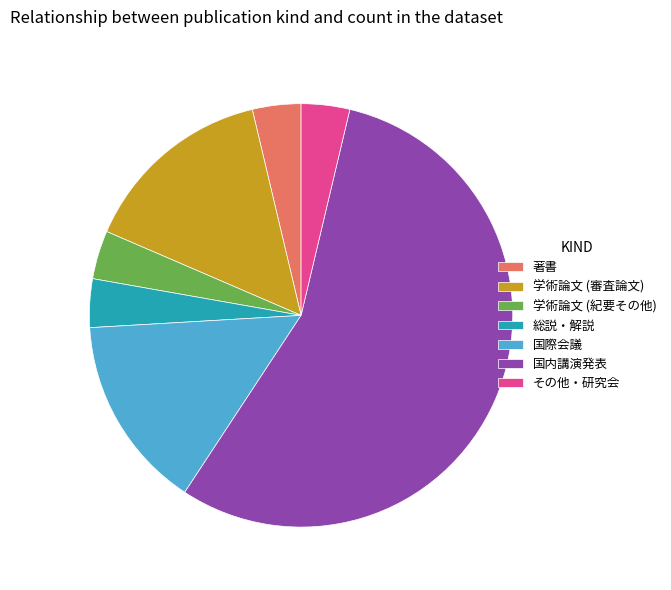

Do 学術論文 (紀要その他) and 総説・解説 together represent more than half of the pie?

No